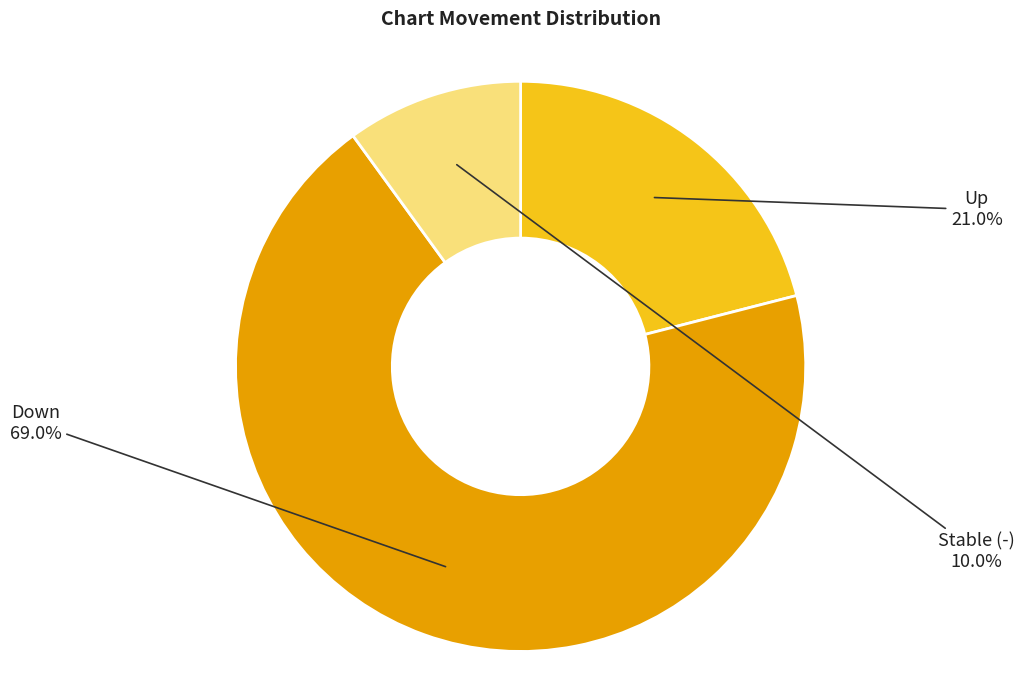

Does any single category account for the majority?

Yes